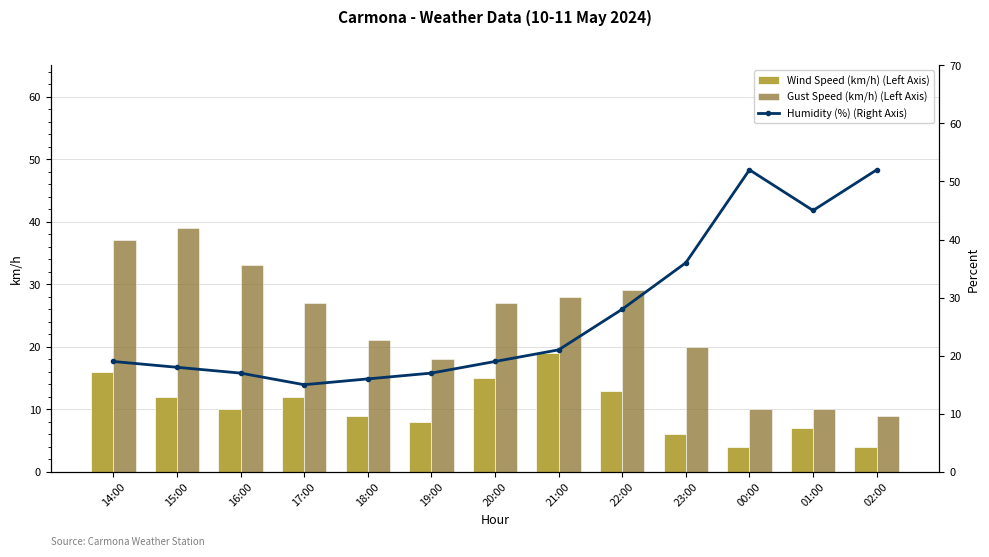

What is the sum of all Wind Speed (km/h) (Left Axis) values?

135